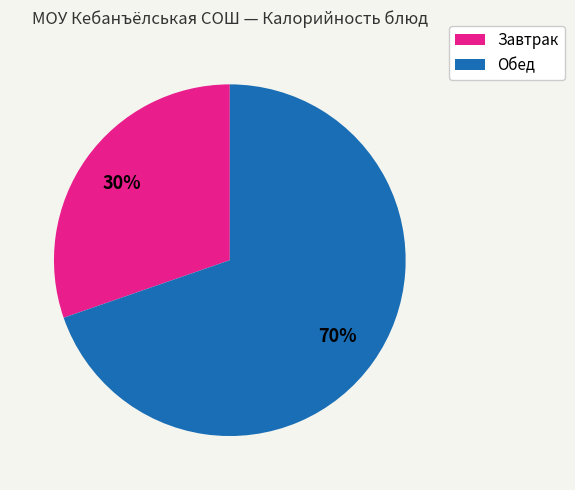

Count the number of slices in the pie.

2